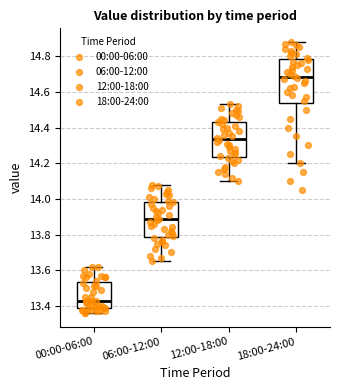

Which box has the lowest median line?

00:00-06:00